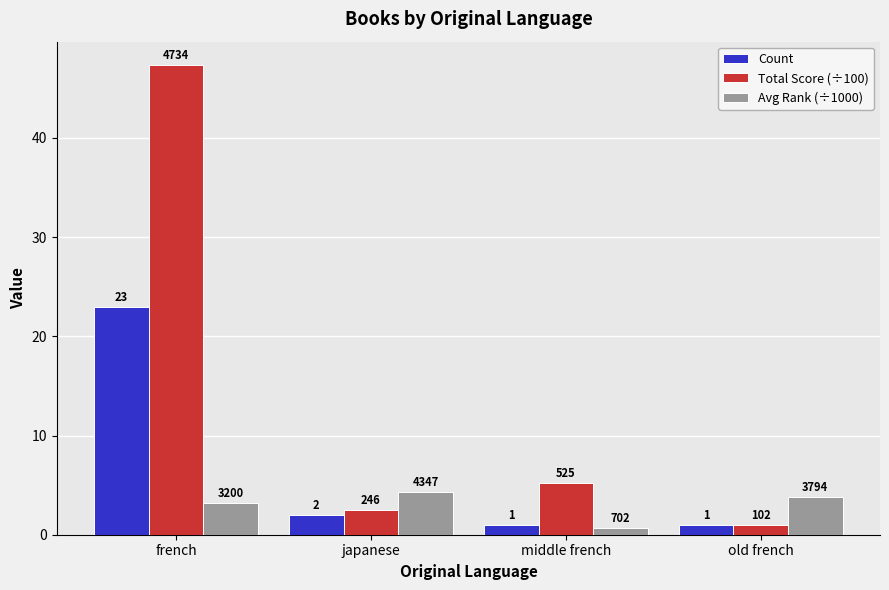

Does the chart contain any negative values?

No